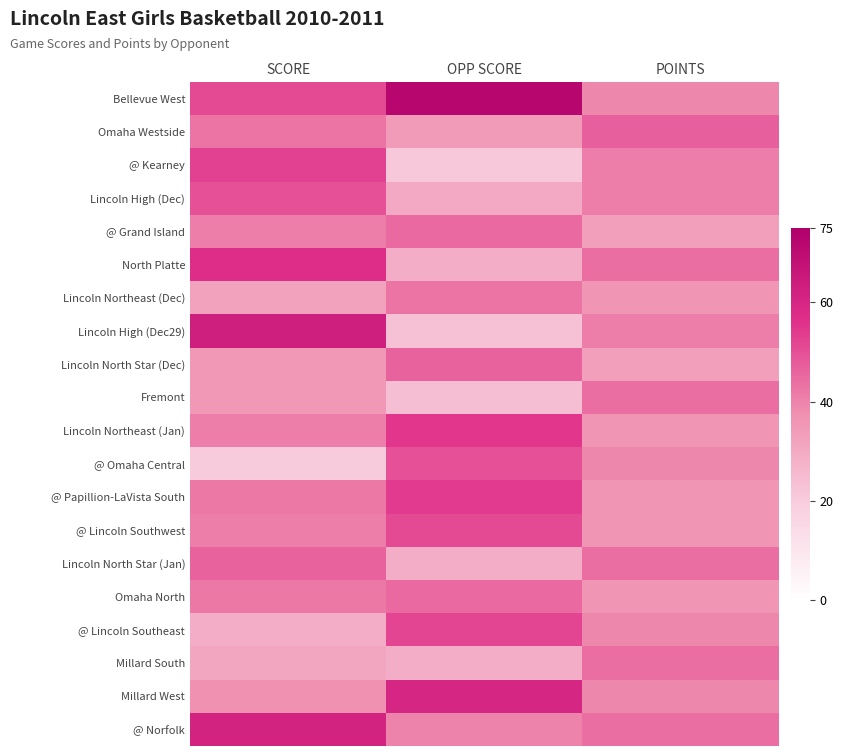

How many distinct data groups are displayed?

20